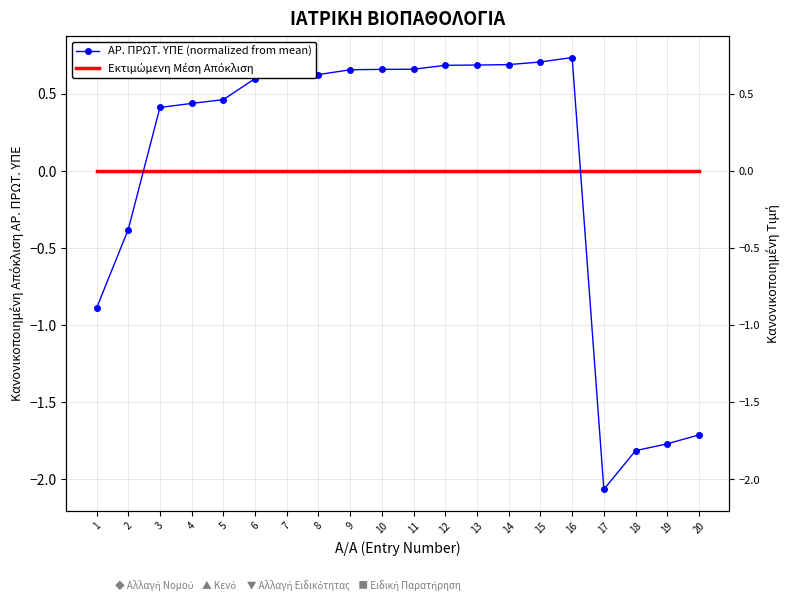

At how many categories does at least one series exceed -1?

20